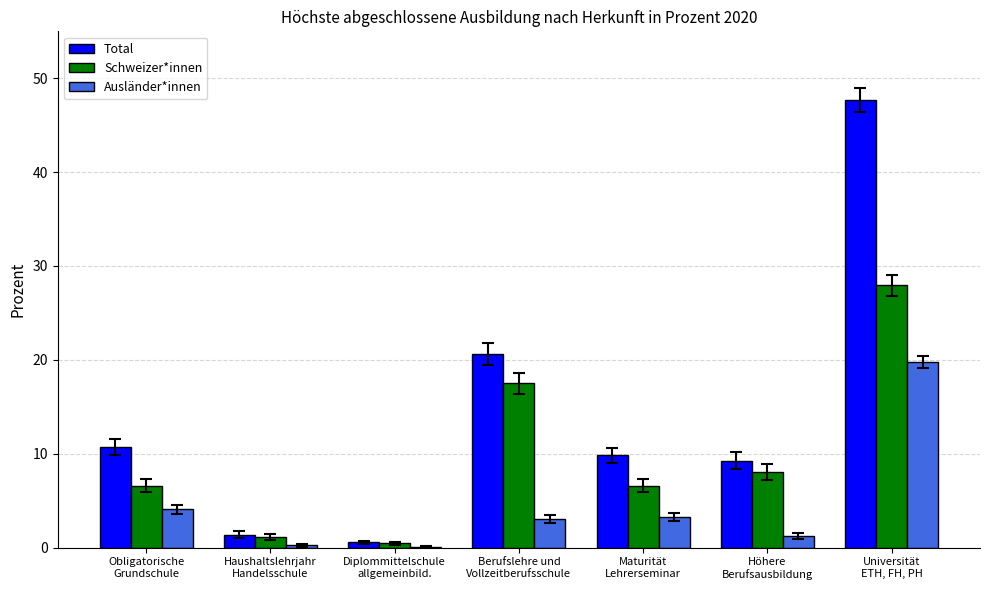

What is the maximum value for Ausländer*innen?

19.8